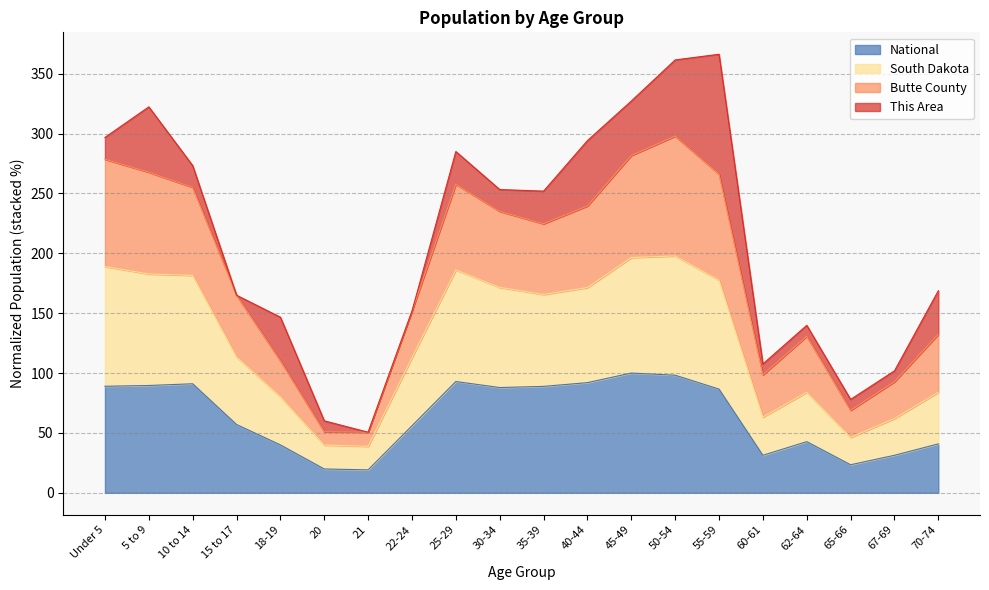

What is the approximate value of National at 25-29?

92.9